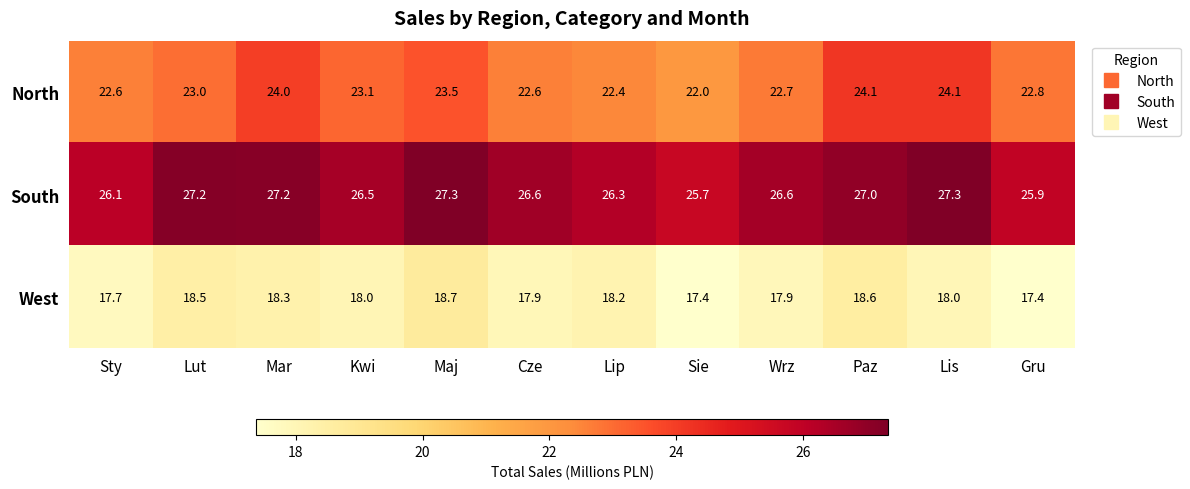

Rank the series by their maximum value, from highest to lowest.

South, North, West